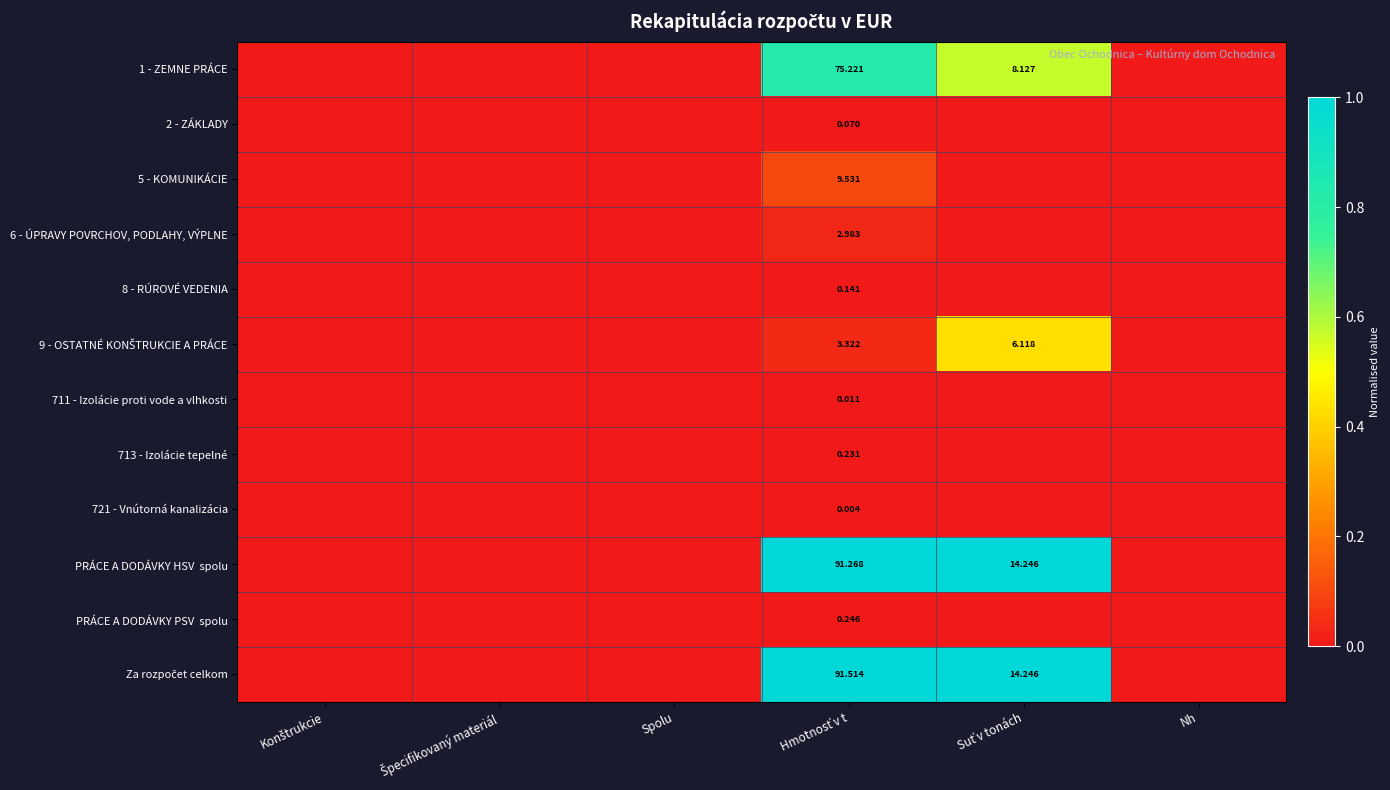

At which category is the sum across all series the highest?

Hmotnosť v t